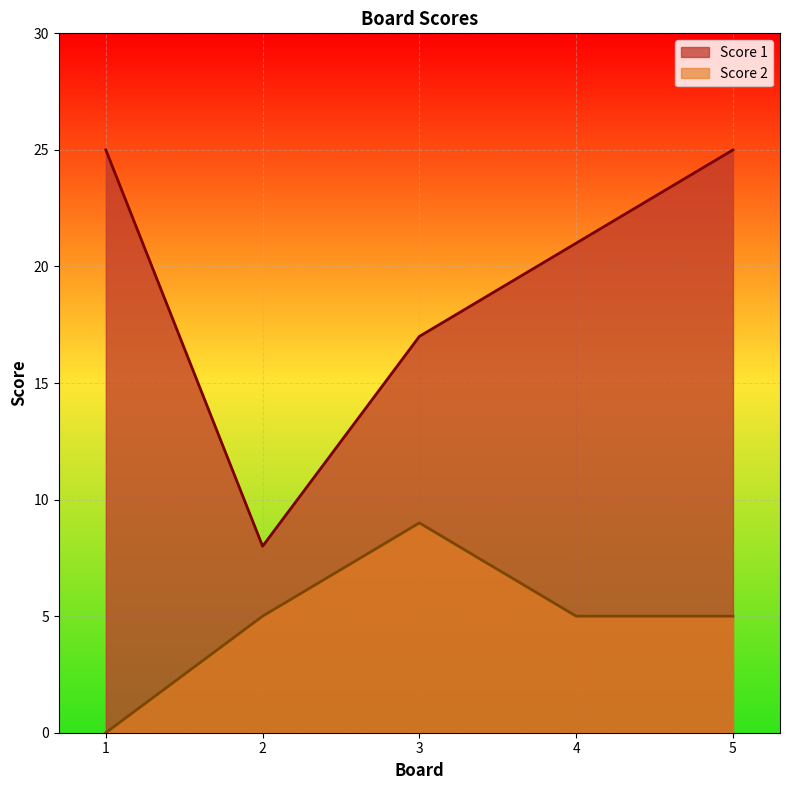

Rank the series at 1 from highest to lowest value.

Score 1, Score 2